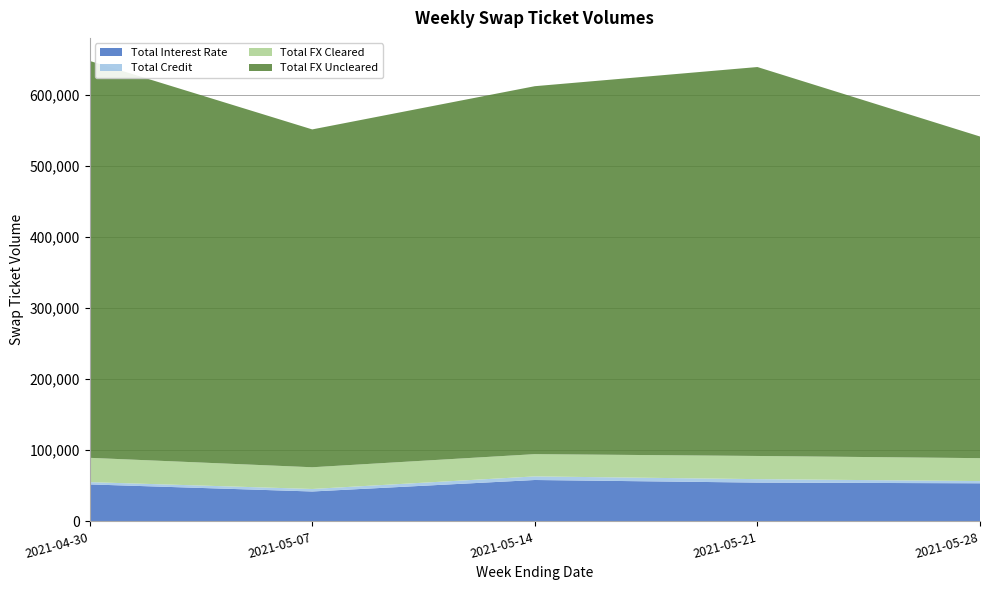

Reading left to right, transcribe all the data shown in this chart.

Total Interest Rate: 2021-04-30=52029	2021-05-07=42073	2021-05-14=58238	2021-05-21=54574	2021-05-28=53604
Total Credit: 2021-04-30=3205	2021-05-07=3536	2021-05-14=5058	2021-05-21=4863	2021-05-28=3102
Total FX Cleared: 2021-04-30=34169	2021-05-07=30532	2021-05-14=31286	2021-05-21=32567	2021-05-28=32241
Total FX Uncleared: 2021-04-30=558128	2021-05-07=475065	2021-05-14=517402	2021-05-21=546929	2021-05-28=452280